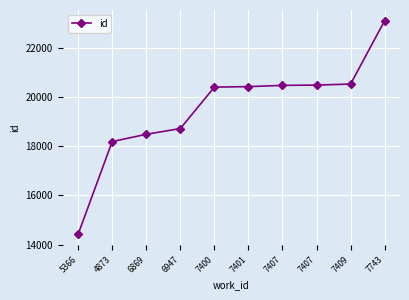

Rank the categories by value from lowest to highest.

5366, 4873, 6869, 6947, 7400, 7401, 7407, 7407, 7409, 7743